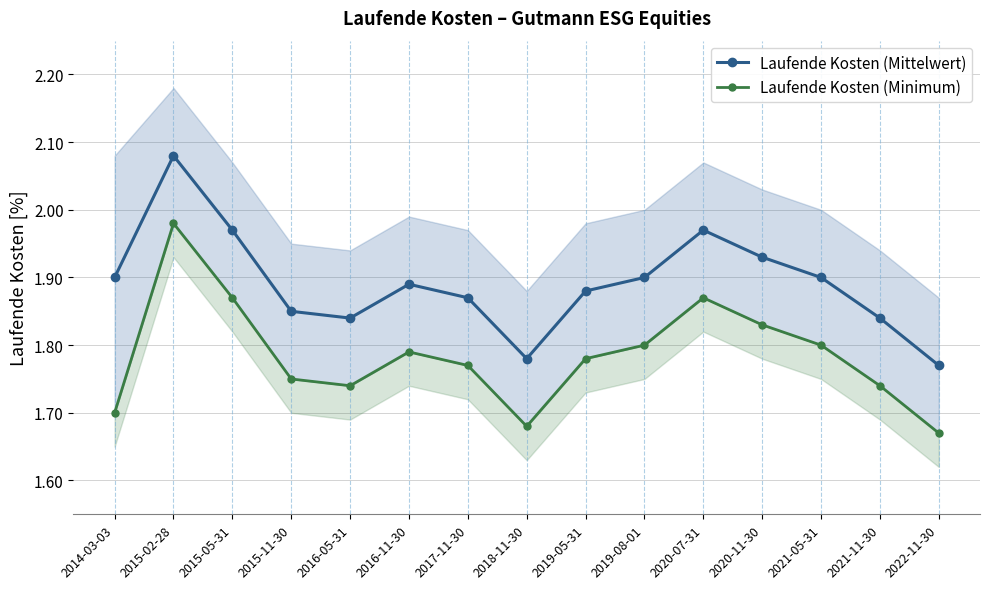

At how many categories does at least one series exceed 1?

15